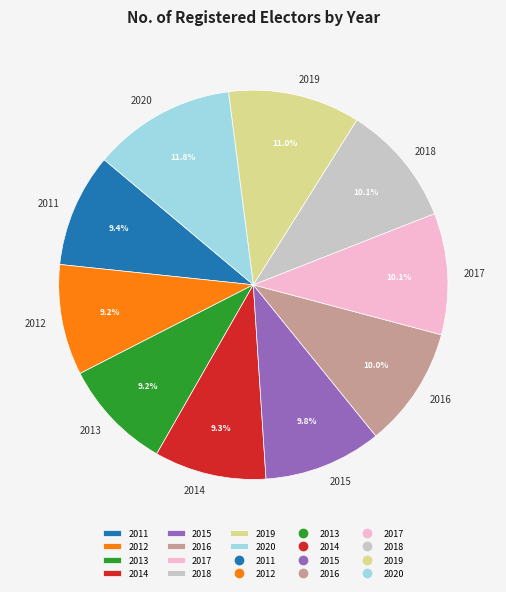

How many slices are in this pie chart?

10